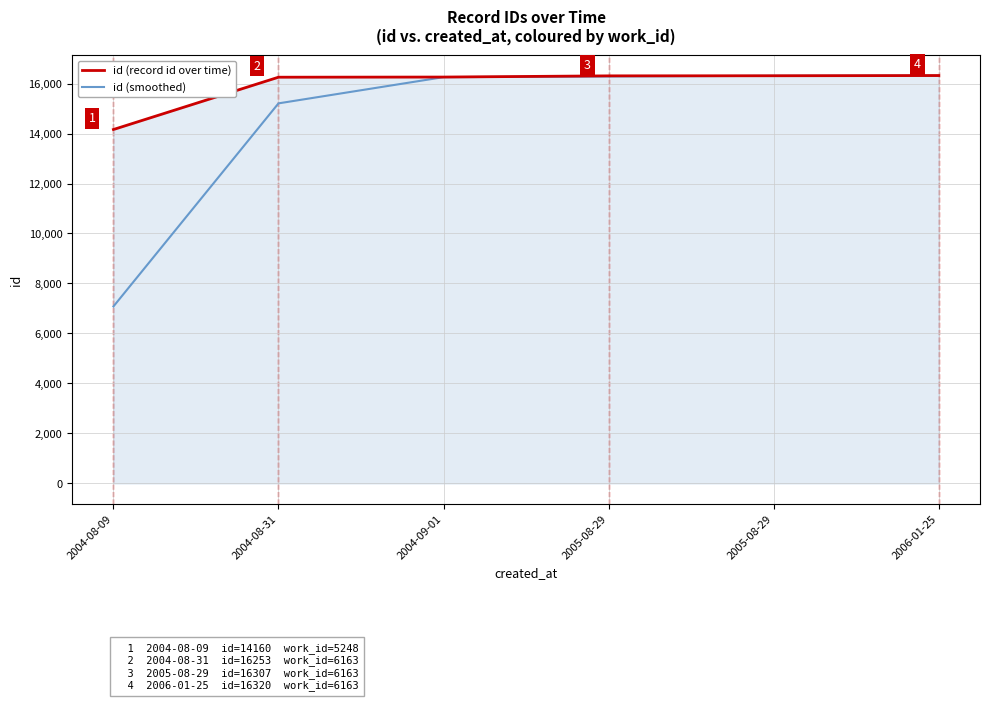

Which series has the largest total across all categories?

id (record id over time)